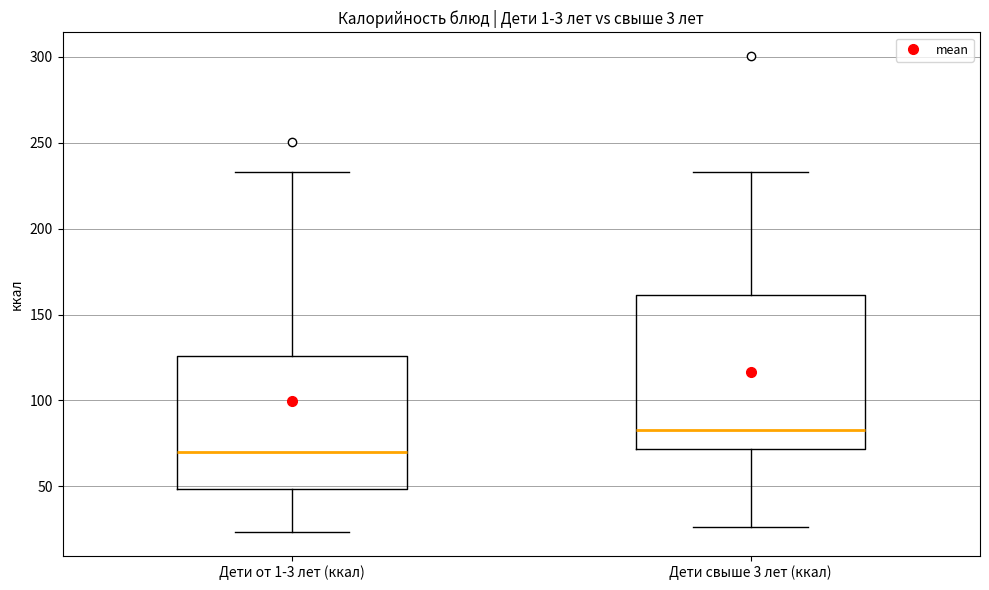

Reading left to right, read every box against the y-axis: the position of its median line, the range the box covers, and the ends of its whiskers. The values are not printed on the chart, so give them approximately, as read against the axis.

Дети от 1-3 лет (ккал): median 70, box 50 to 125, whiskers 25 to 235
Дети свыше 3 лет (ккал): median 85, box 70 to 160, whiskers 25 to 235